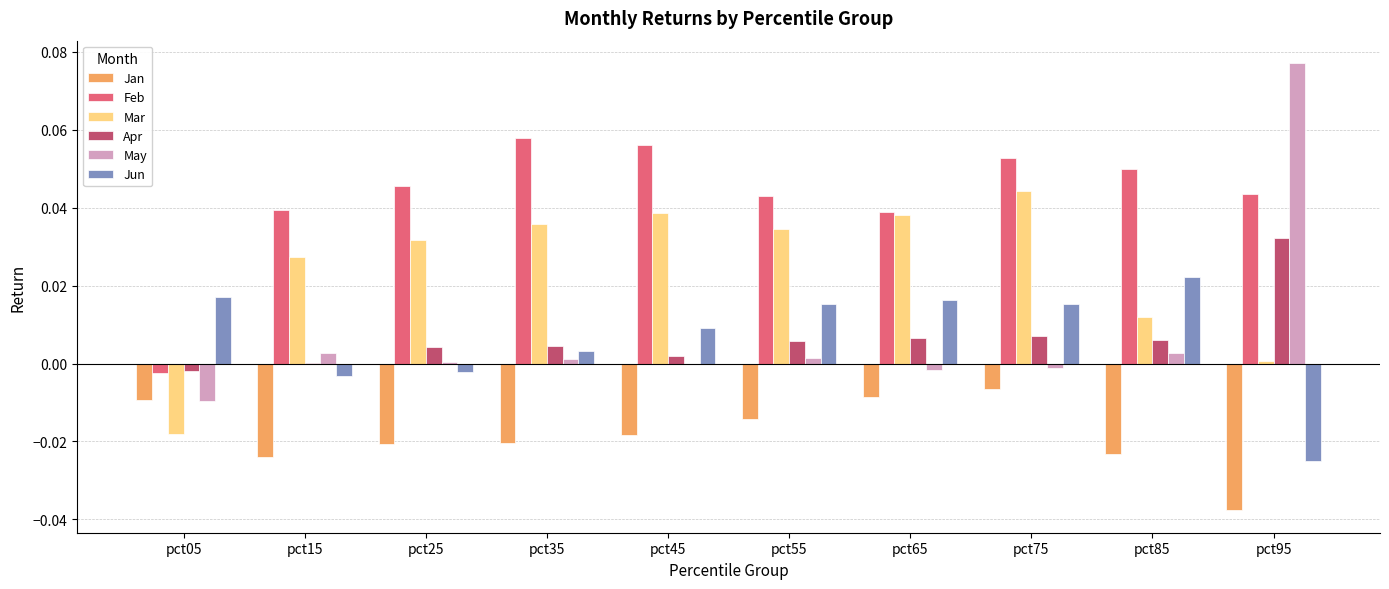

Is the value of Jan at pct55 greater than the value of Jun at pct85?

No